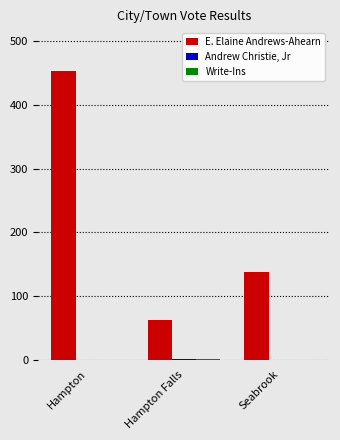

Which series changed the most between Hampton and Seabrook?

E. Elaine Andrews-Ahearn